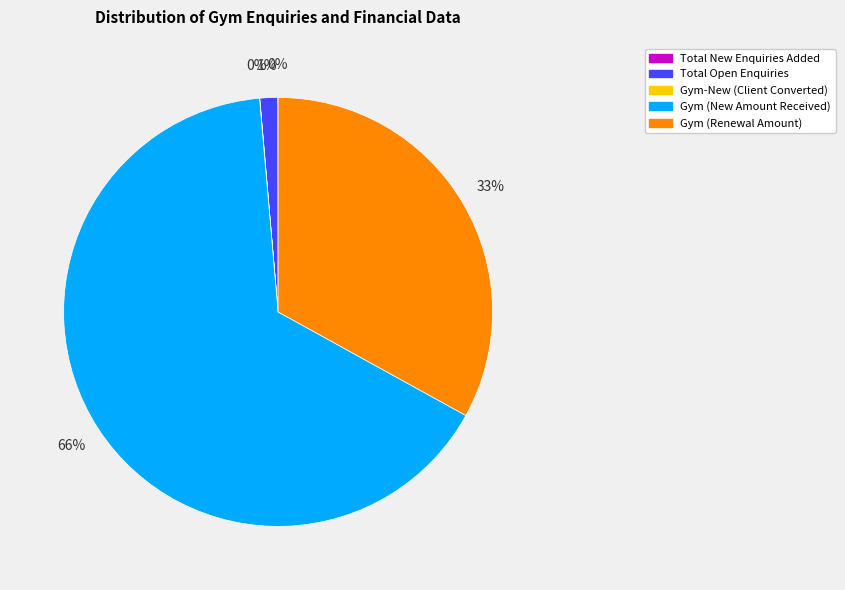

To the nearest percent, what is the average slice percentage?

20%